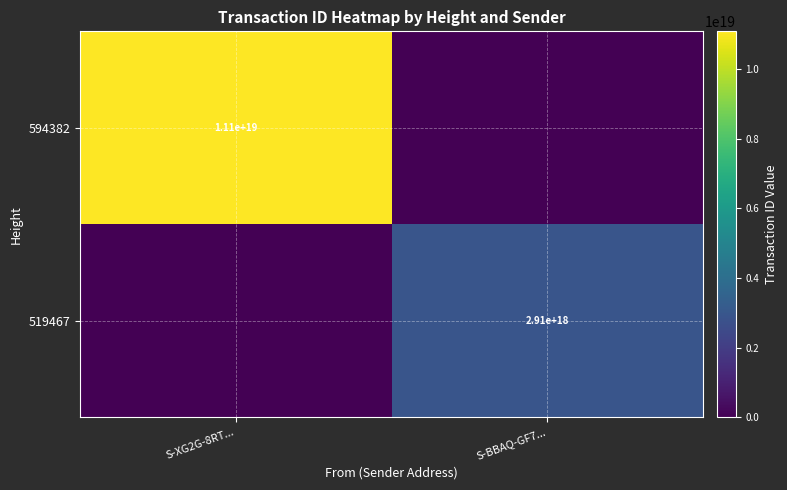

The 519467 series shows 4821878317548410880 at S-BBAQ-GF7.... True or false?

False